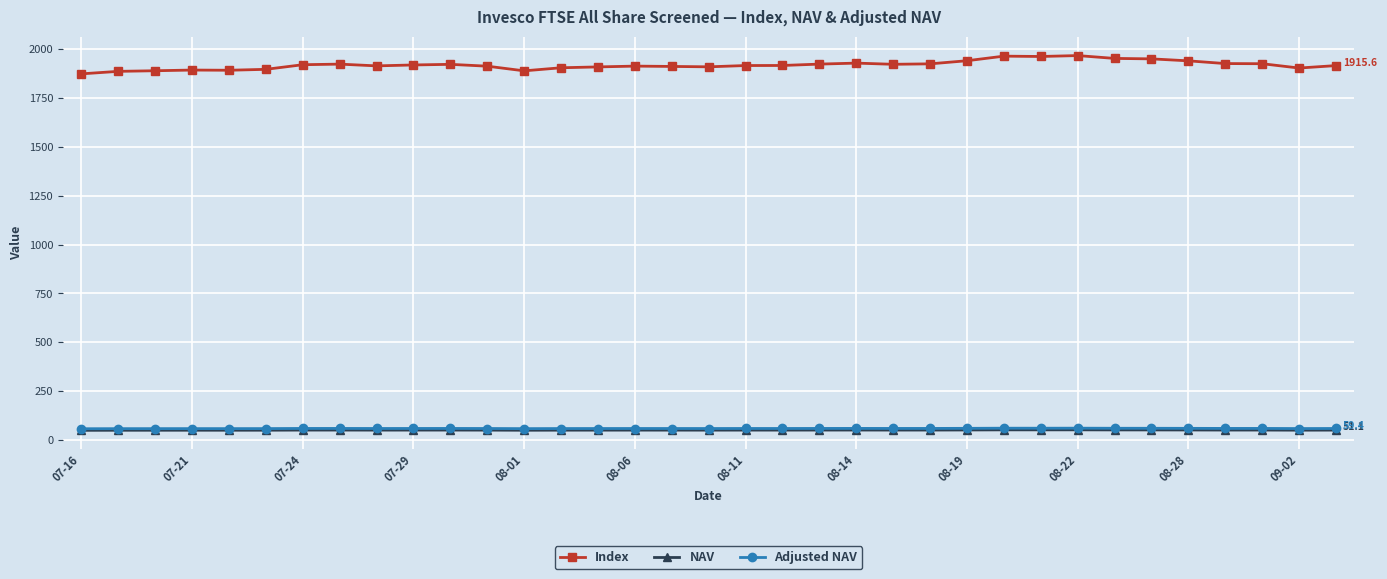

Which series has the largest total across all categories?

Index